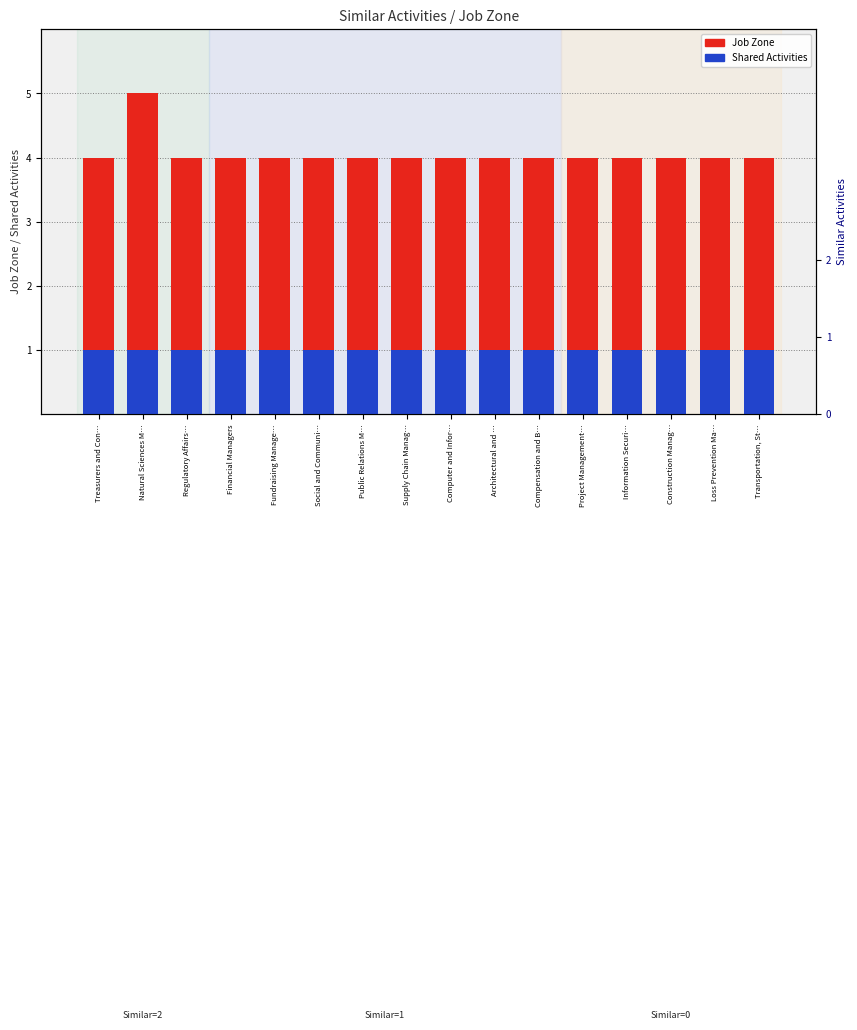

What are all the series names shown in the legend?

Job Zone, Shared Activities